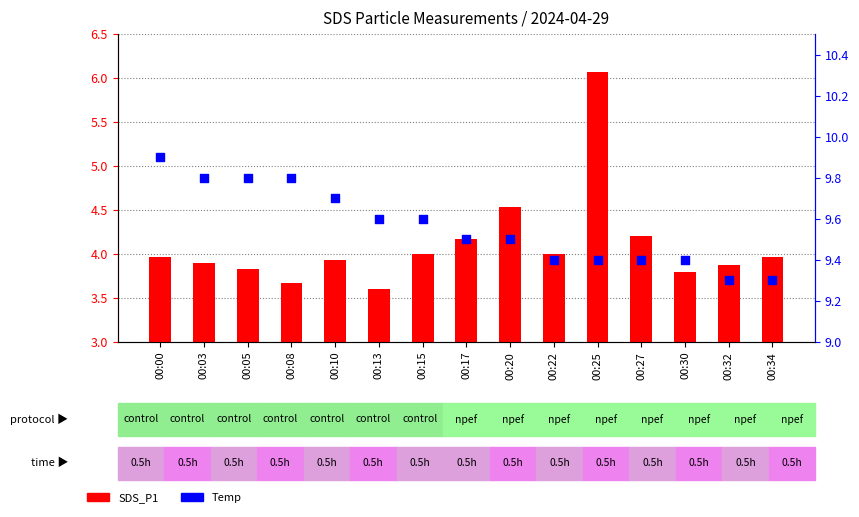

Which series reaches the maximum Y coordinate?

Temp